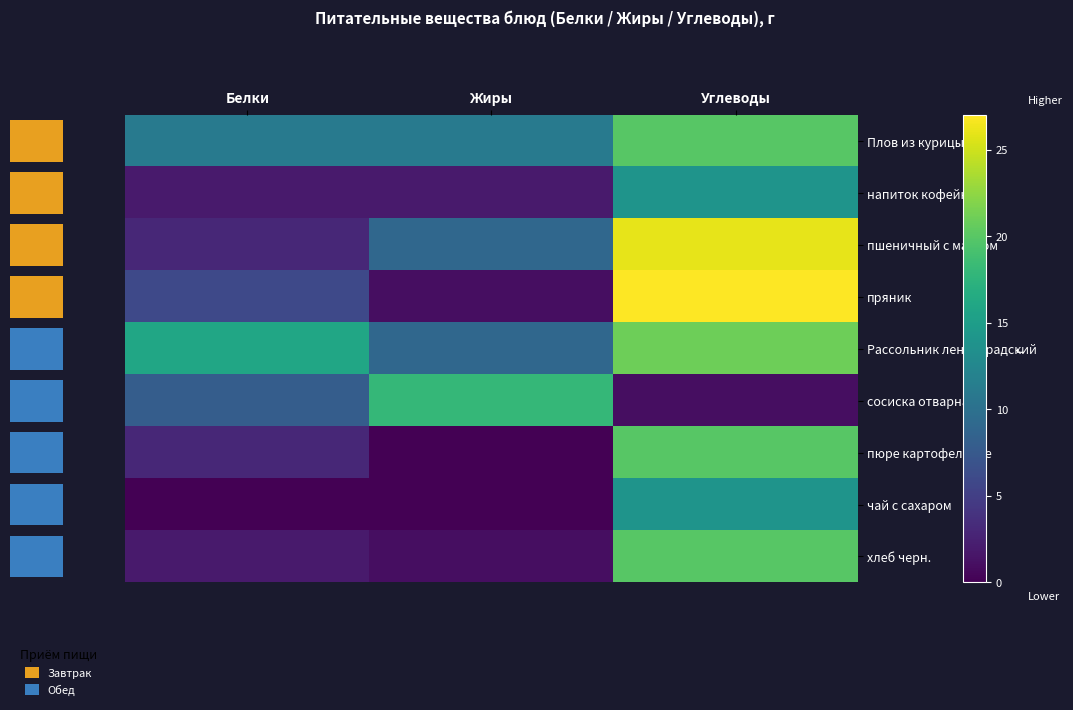

How many напиток кофейный values are between 2 and 14?

3